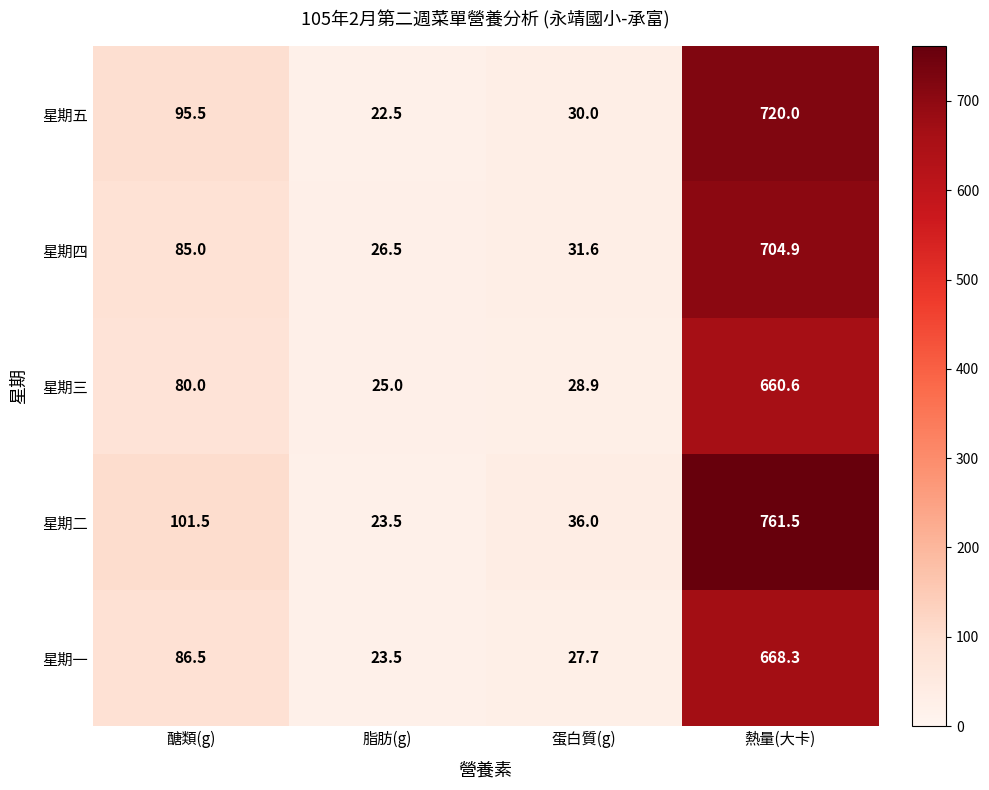

Rank the series at 蛋白質(g) from lowest to highest value.

星期一, 星期三, 星期五, 星期四, 星期二